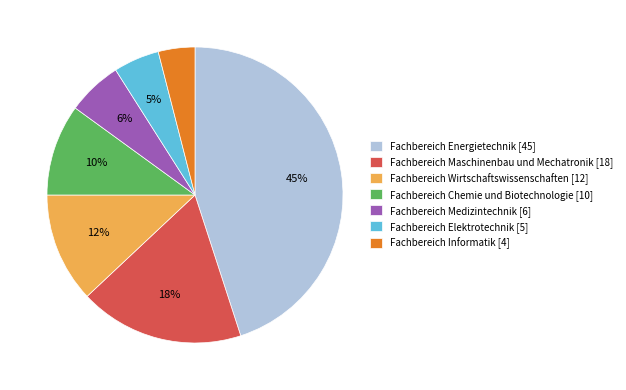

Count the number of slices in the pie.

7